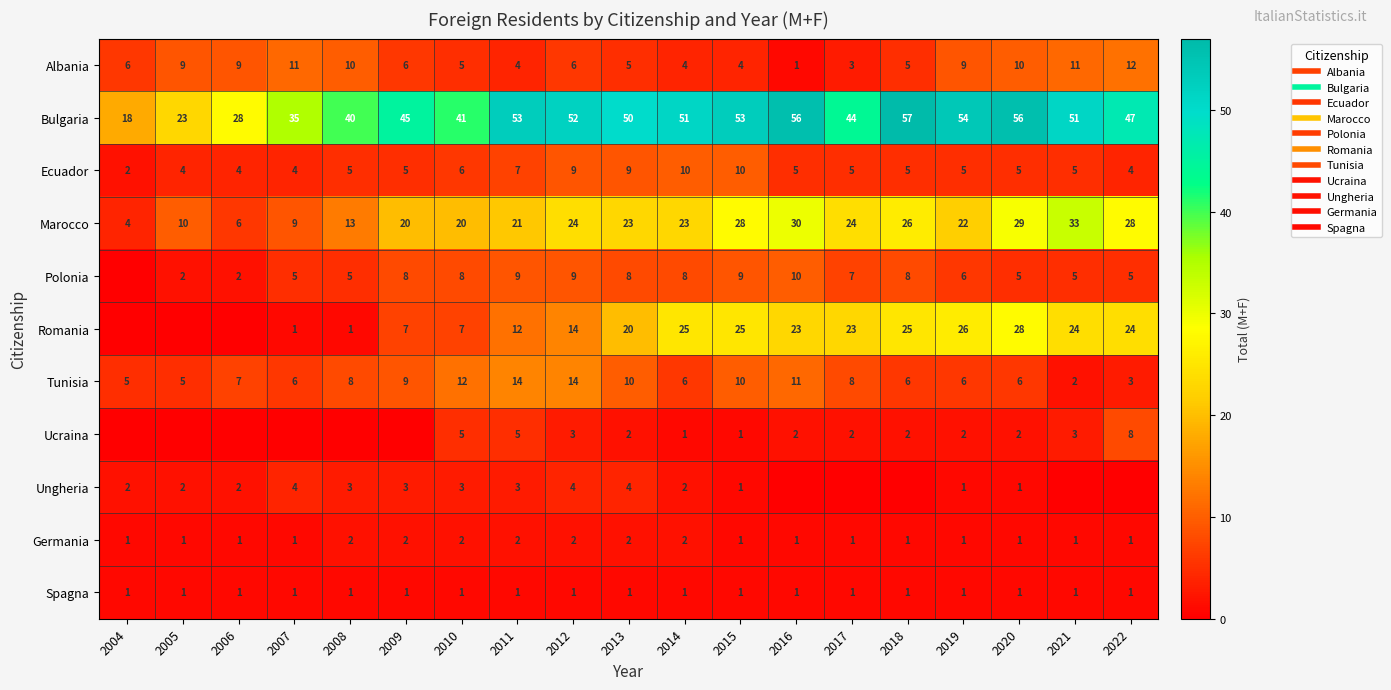

At which label does Ucraina reach its minimum?

2004